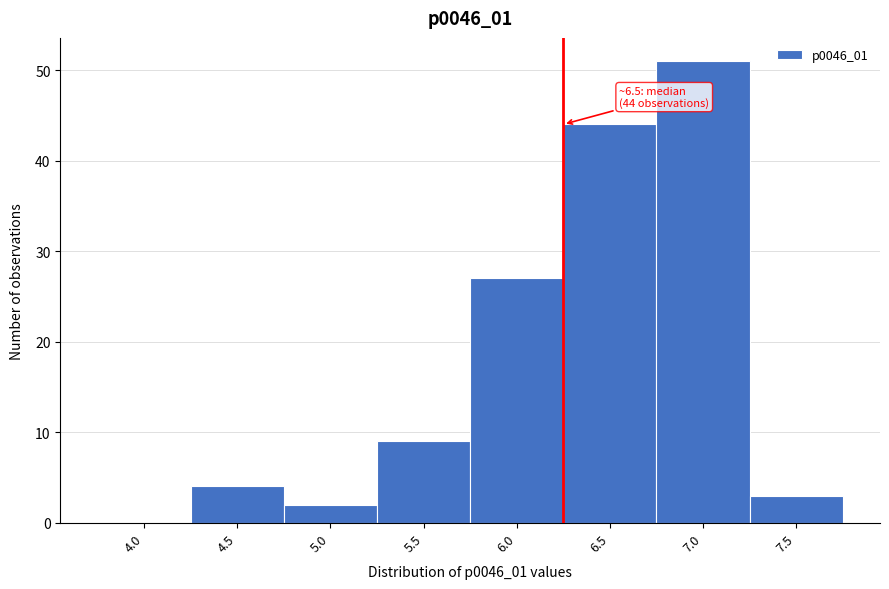

Reading right to left, extract all data points from this chart.

7.5=3	7.0=51	6.5=44	6.0=27	5.5=9	5.0=2	4.5=4	4.0=0